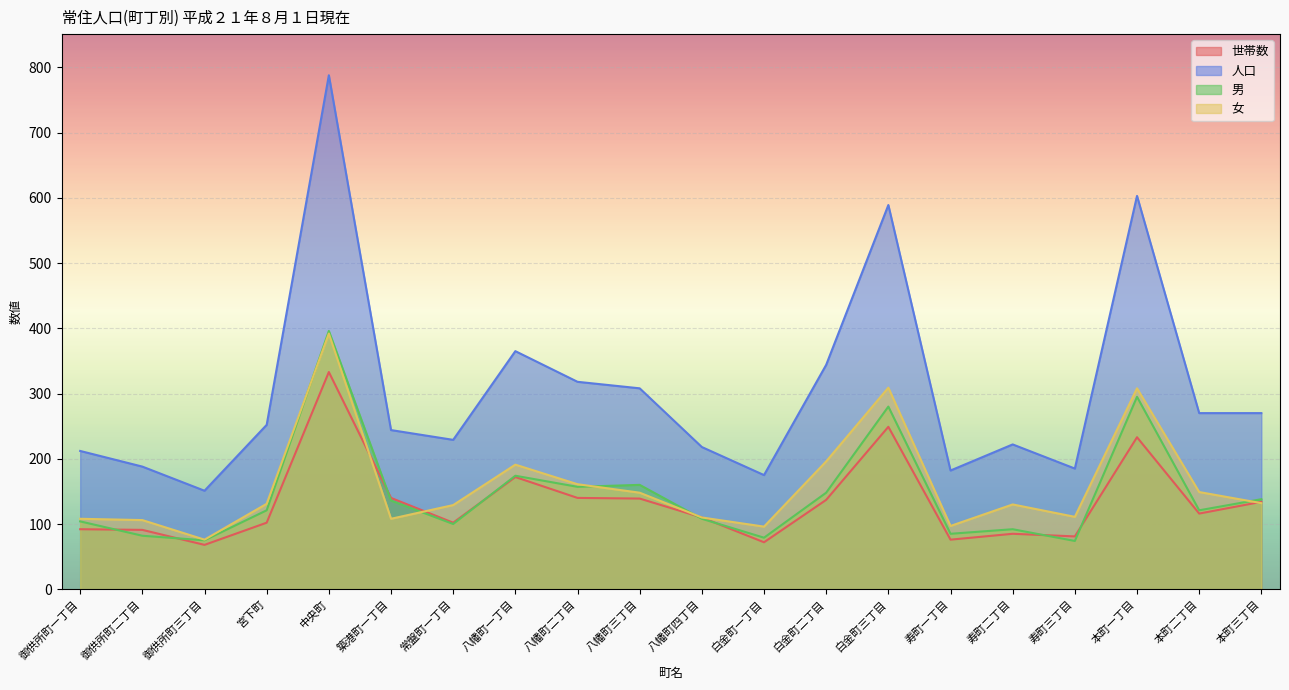

The 女 series shows 110 at 八幡町四丁目. True or false?

True